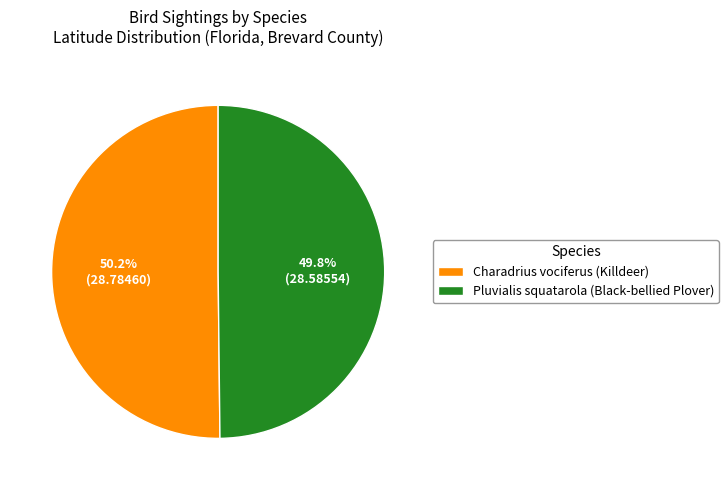

True or false: Charadrius vociferus (Killdeer) accounts for 50% of the total.

True